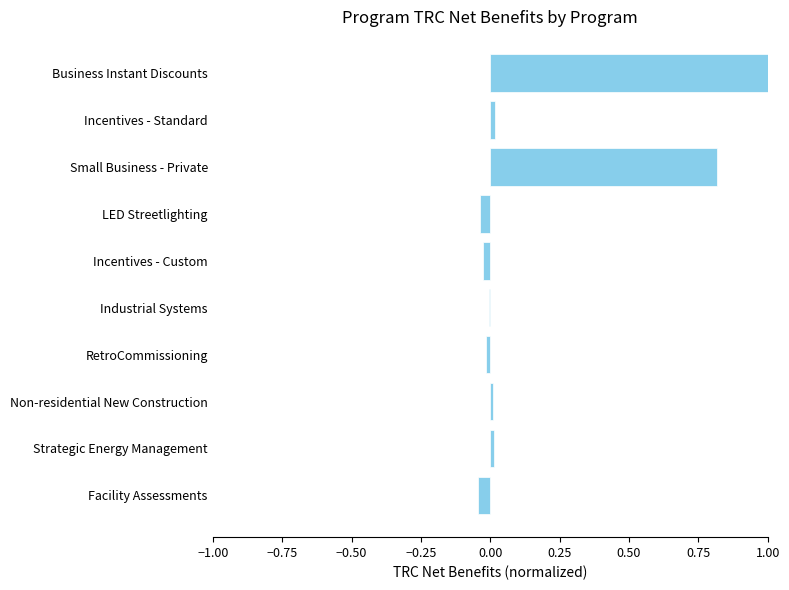

Which has a higher value, Incentives - Custom or Incentives - Standard?

Incentives - Standard